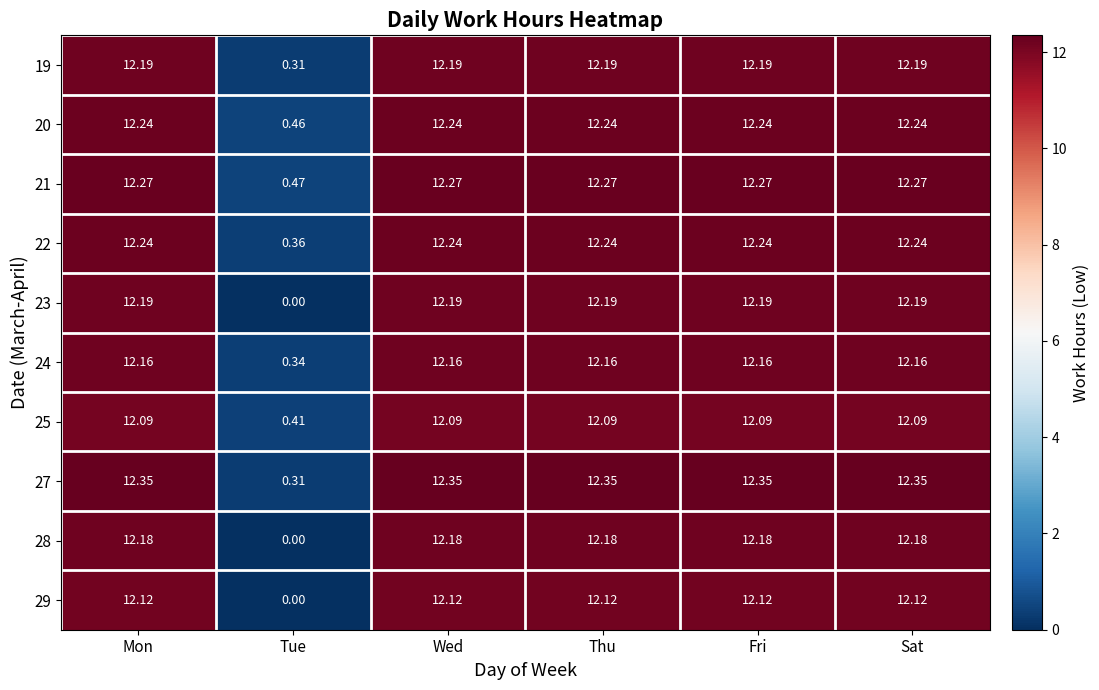

At which label does 24 reach its minimum?

Tue